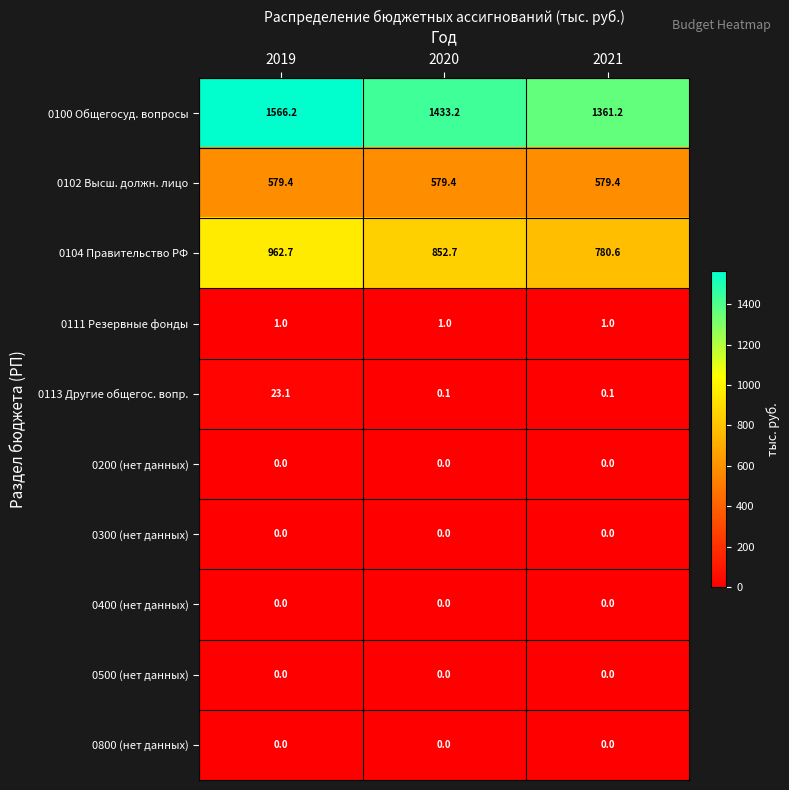

At which label does 0104 Правительство РФ reach its minimum?

2021